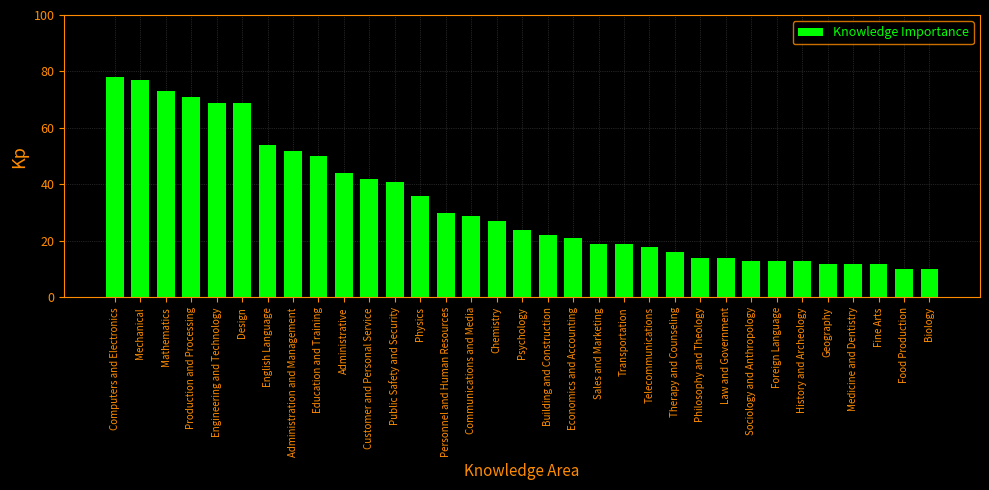

What value does the data have at Administrative?

44